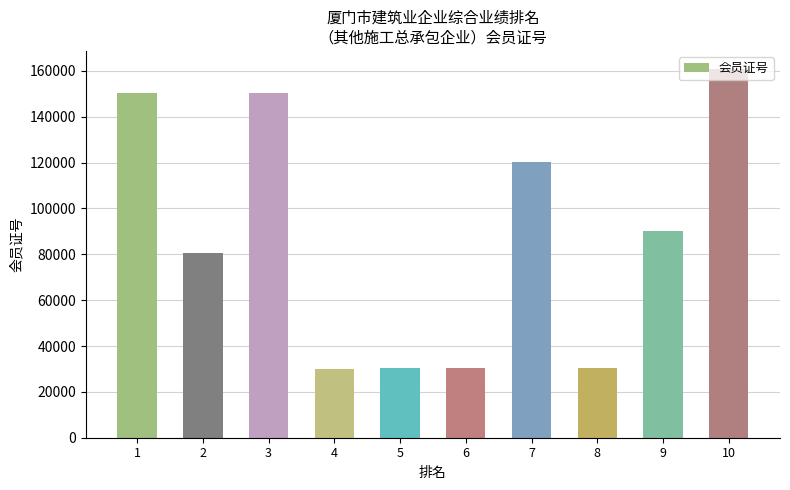

What is the greatest value displayed?

160673